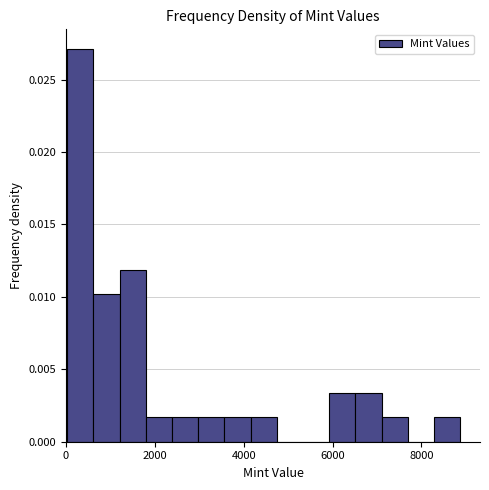

Around what value on the x-axis is the tallest bar? Give the approximate position of its centre, as read against the axis.

400